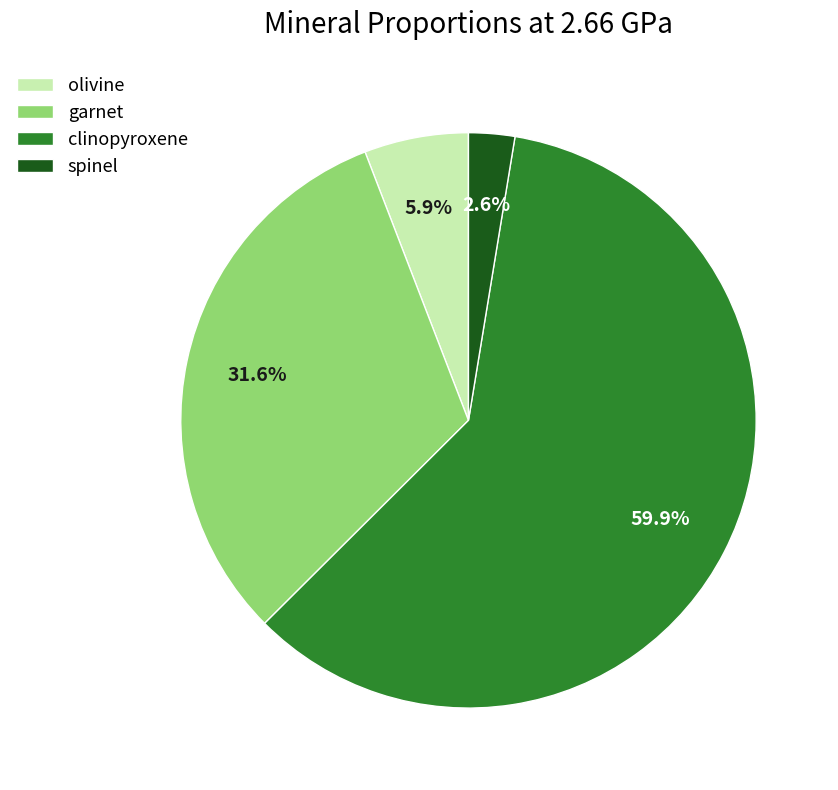

Is the sum of olivine and clinopyroxene greater than half?

Yes